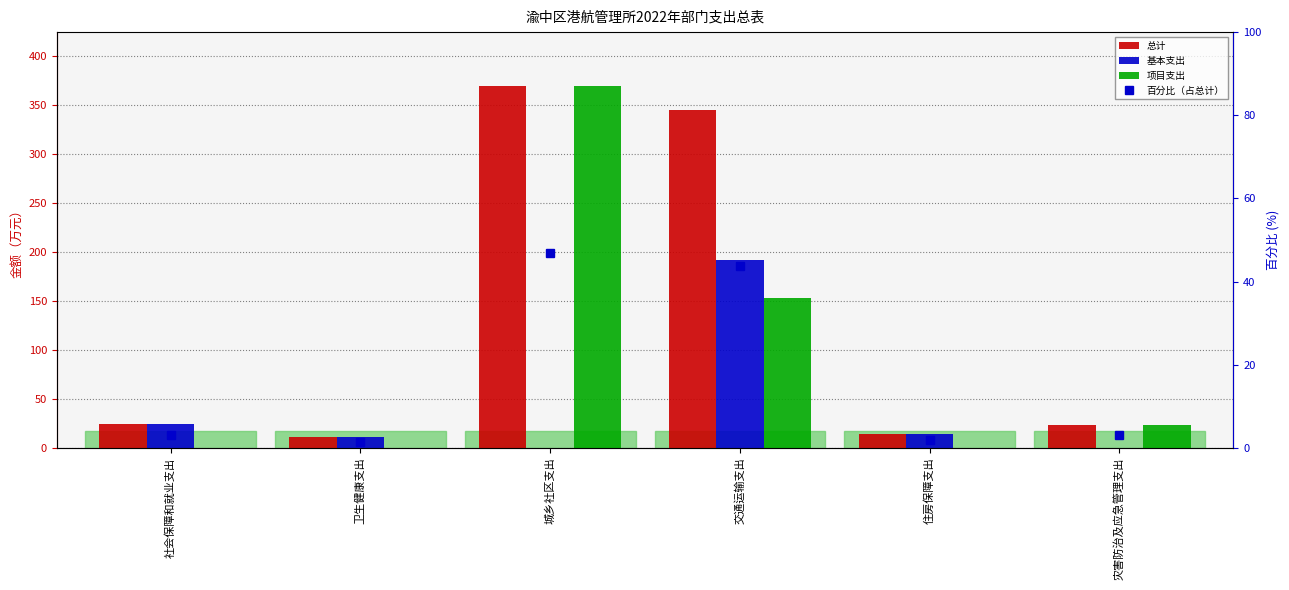

At which label is 总计 closest to 190?

交通运输支出